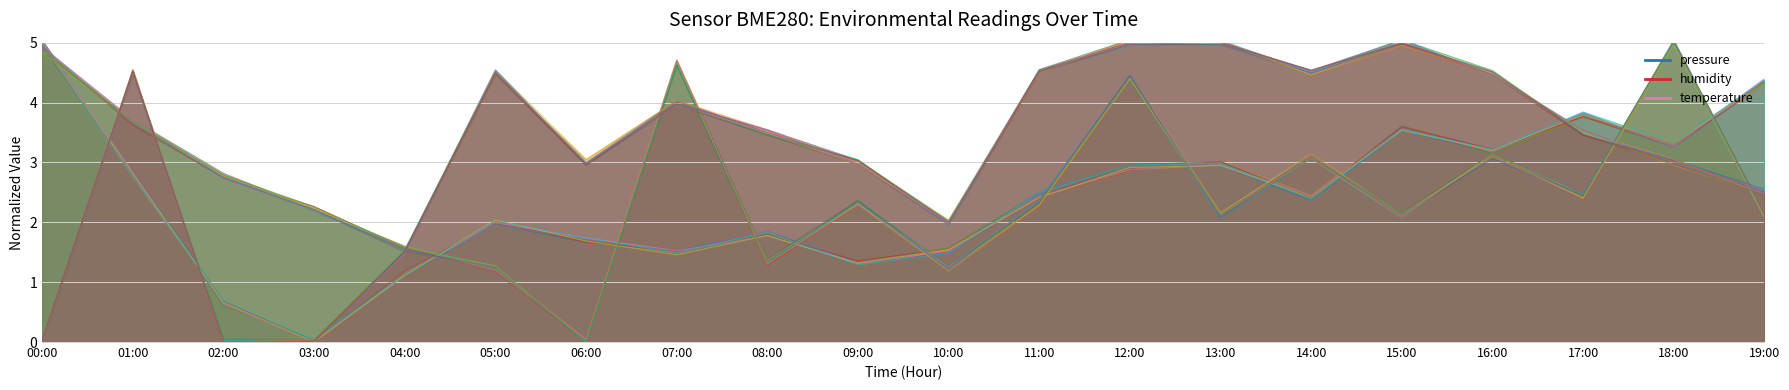

True or false: temperature and pressure intersect in this chart.

True